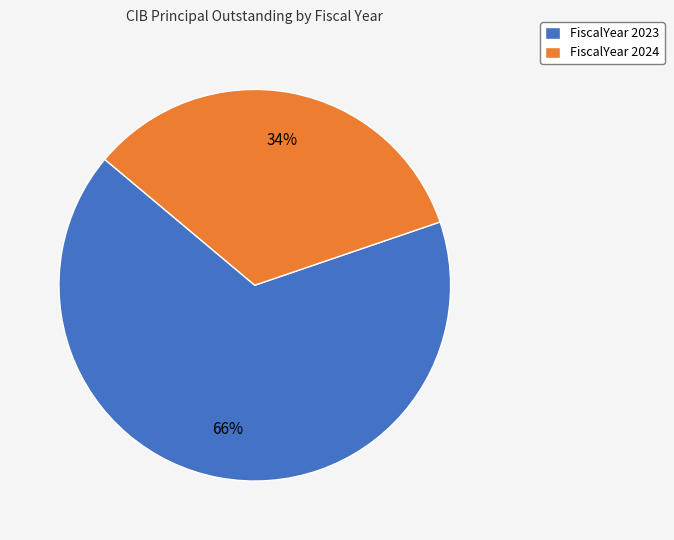

To the nearest percent, what is the average slice percentage?

50%